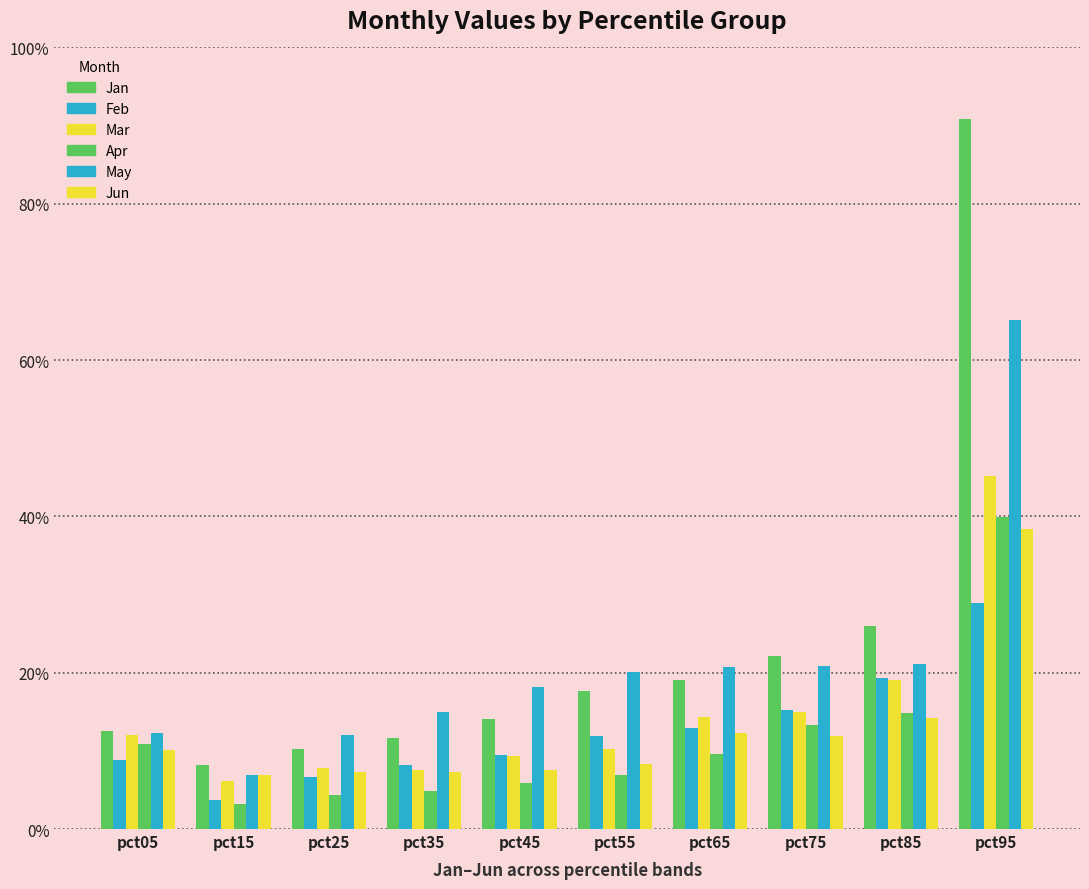

Read the Jan value at pct15.

0.1